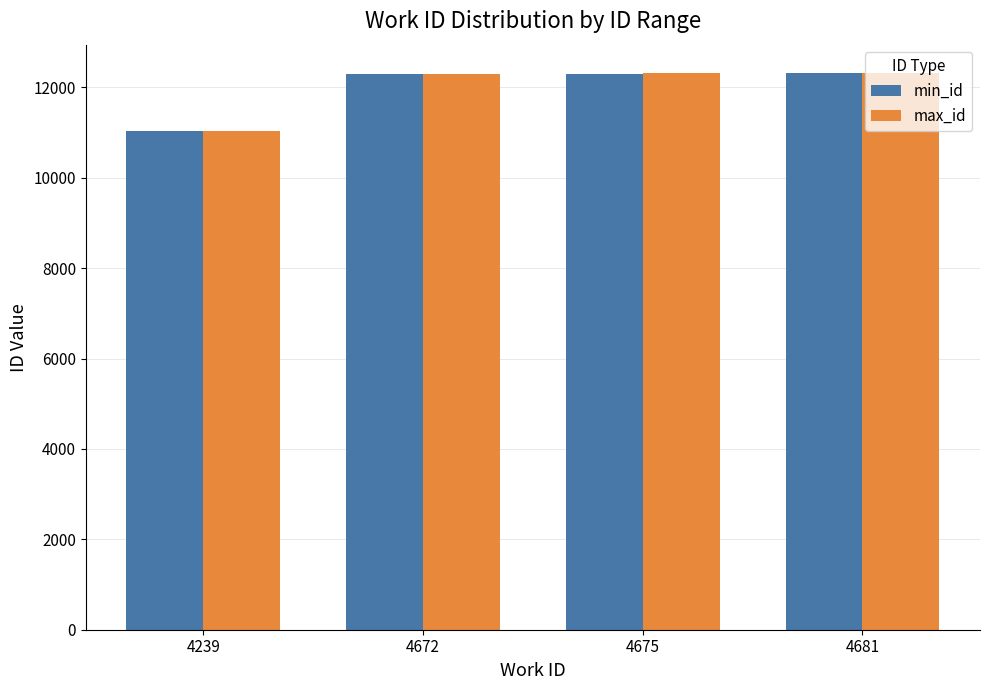

Between 4239 and 4675, which series saw the biggest shift?

max_id